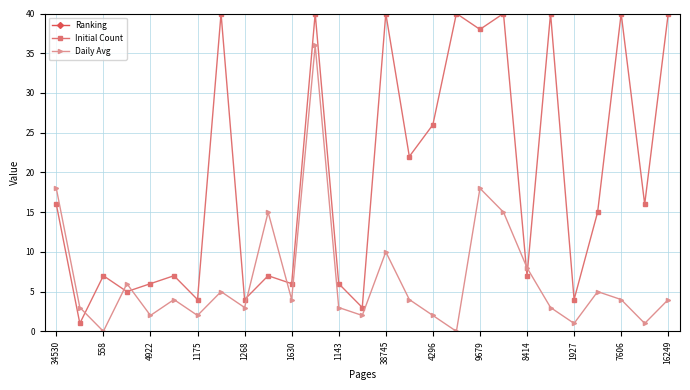

Which series has the widest spread of values?

Ranking